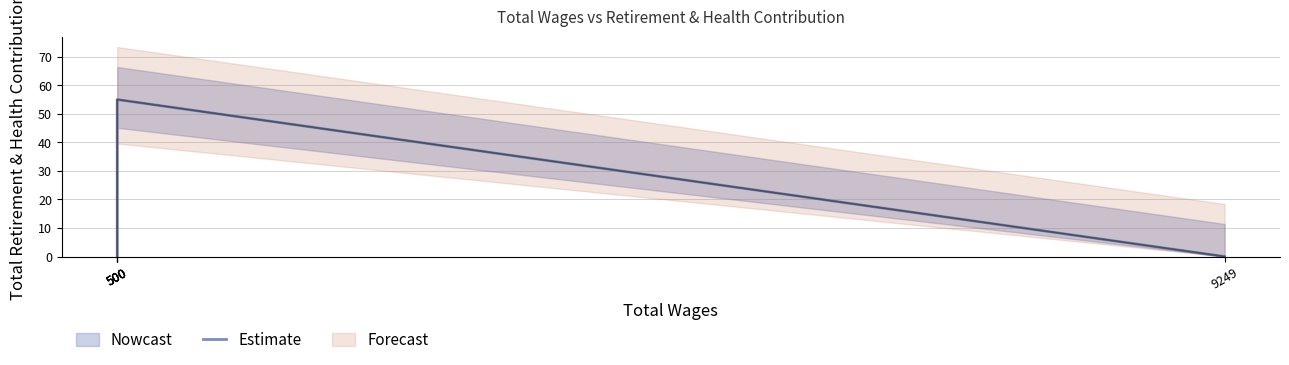

Where is the first local maximum?

500